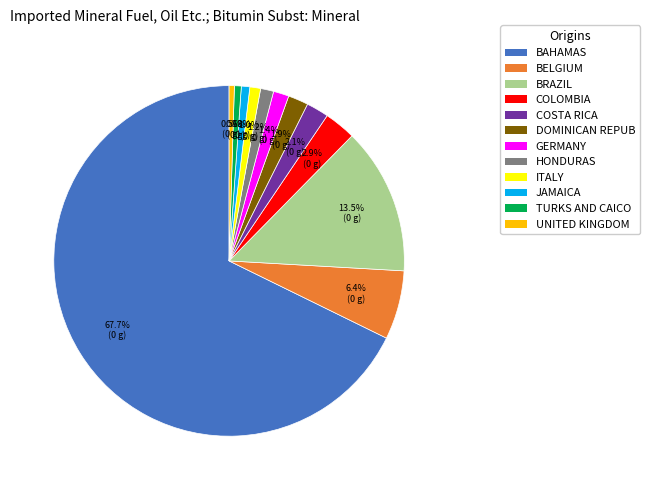

What percentage do JAMAICA and BRAZIL together represent?

14.3%